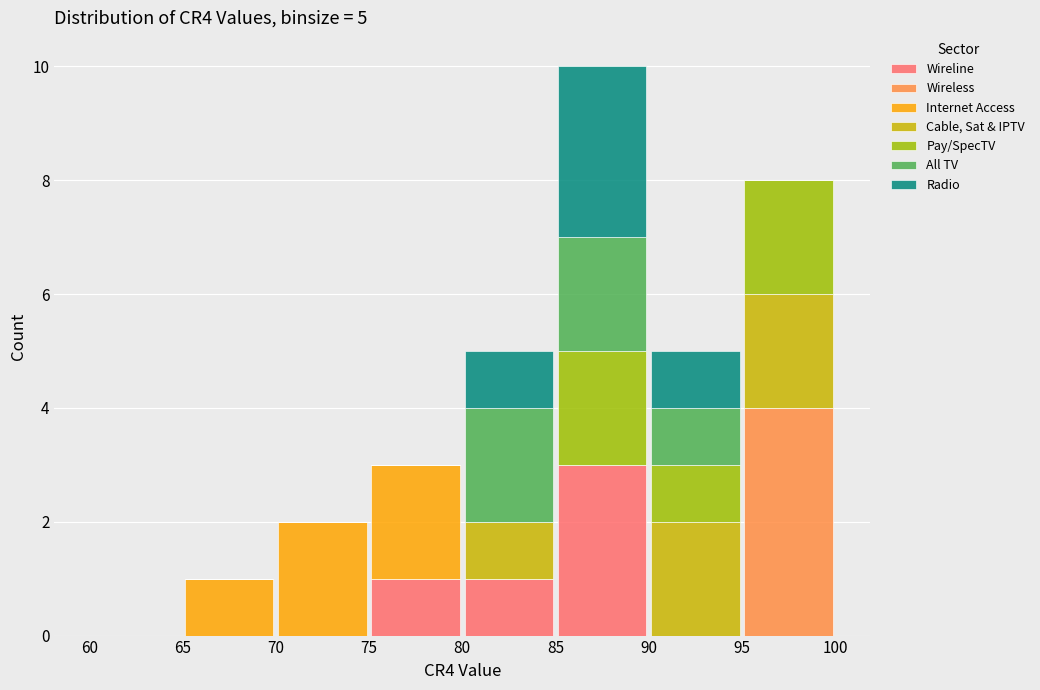

Which range on the x-axis has the tallest stacked bar (by total height)?

85 to 90